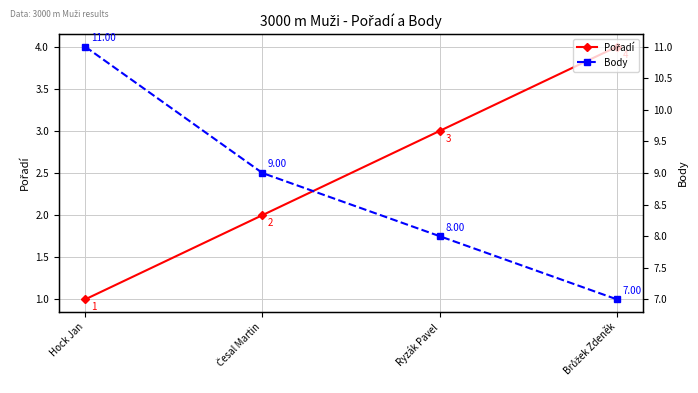

The value of Body at Brůžek Zdeněk is 7. True or false?

True